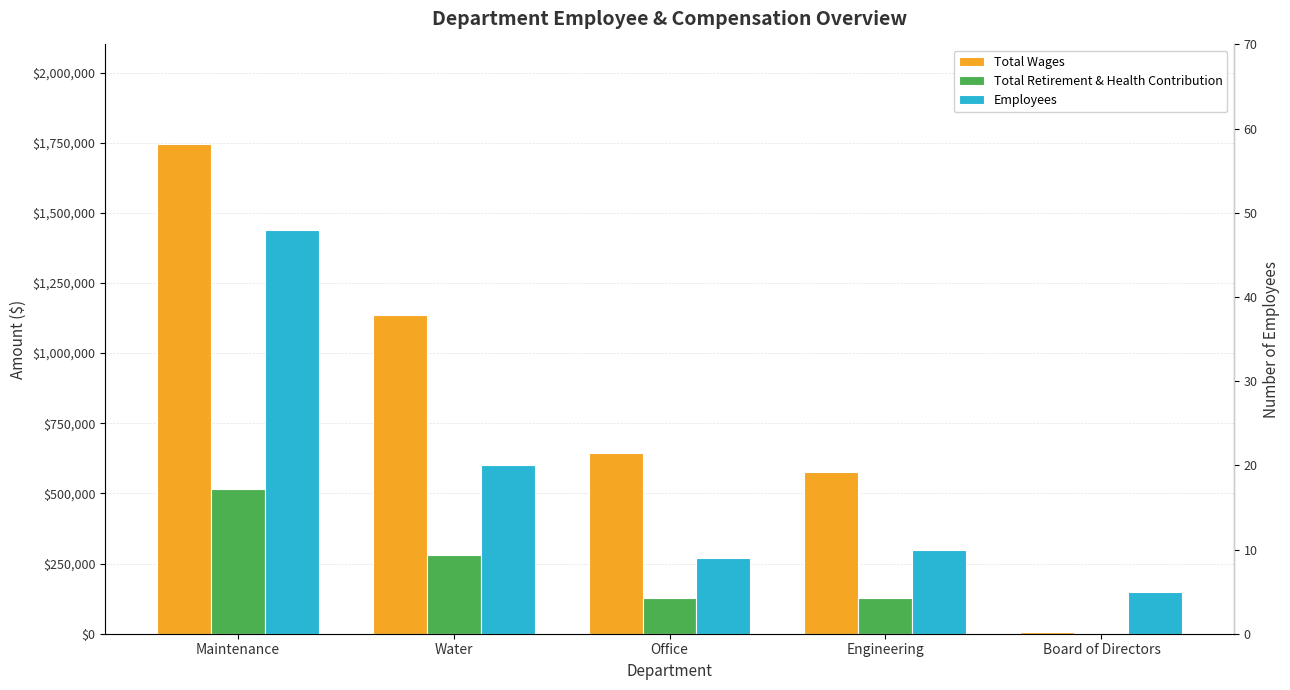

Rank the series at Water from highest to lowest value.

Total Wages, Total Retirement & Health Contribution, Employees